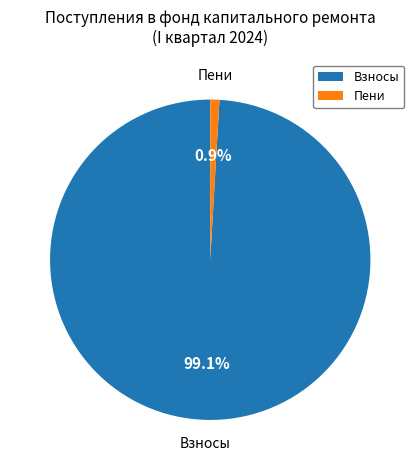

Is there a majority slice in this chart?

Yes